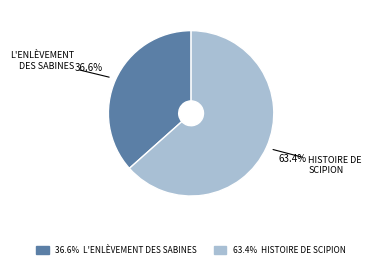

Is there any slice that represents more than half of the pie?

Yes